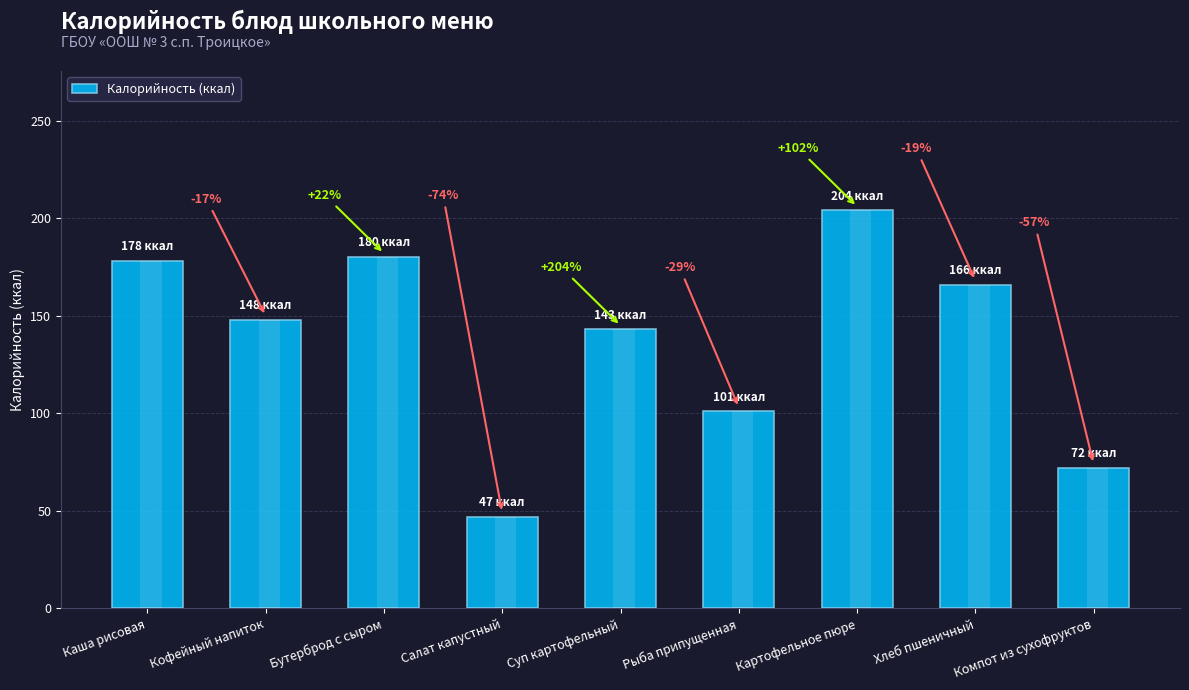

What is the label of the 4th bar from the right?

Рыба припущенная